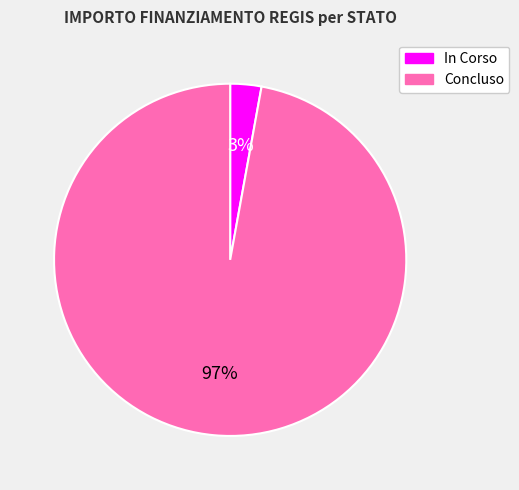

How many segments does this pie chart have?

2